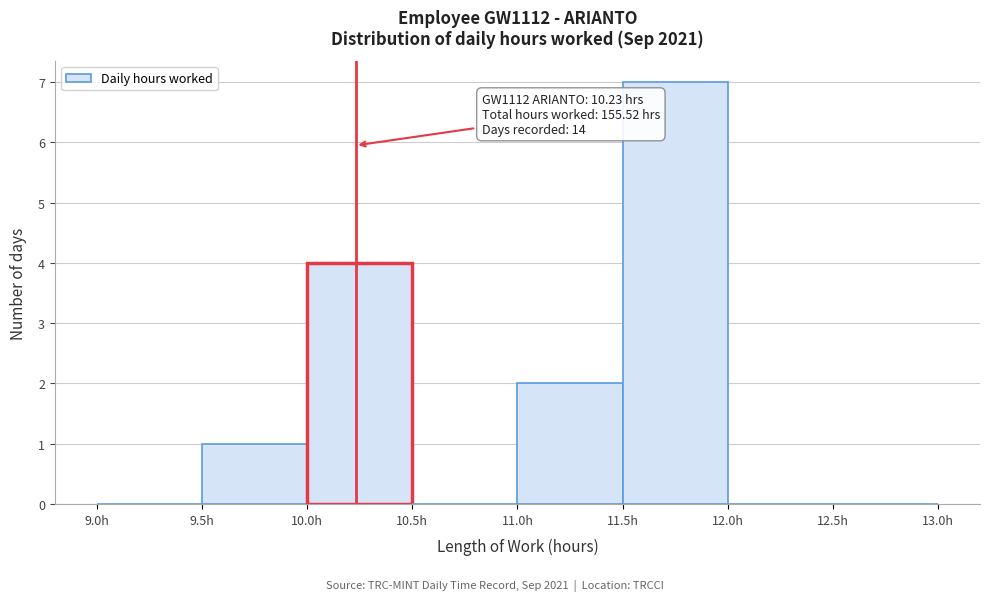

Which range on the x-axis has the tallest bar?

11.5 to 12.0